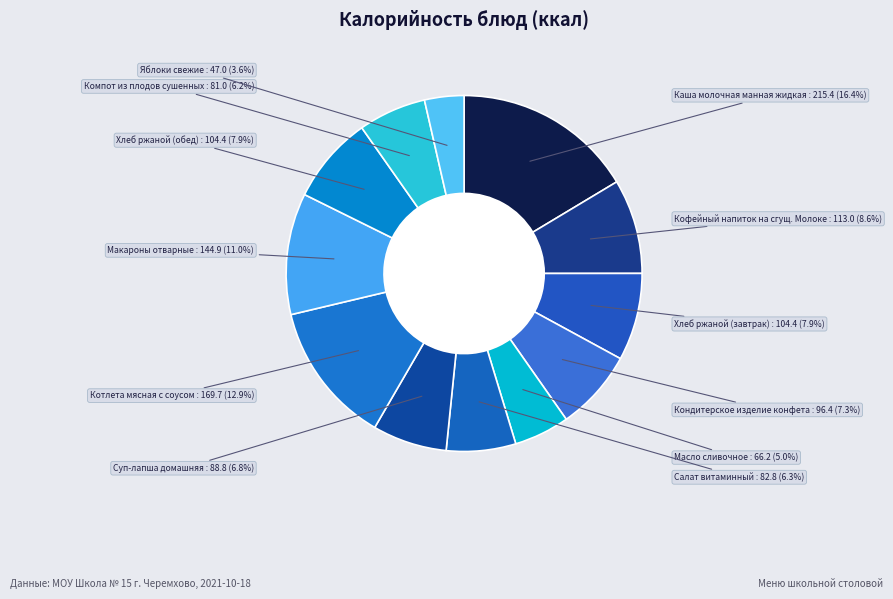

How many slices are in this pie chart?

12